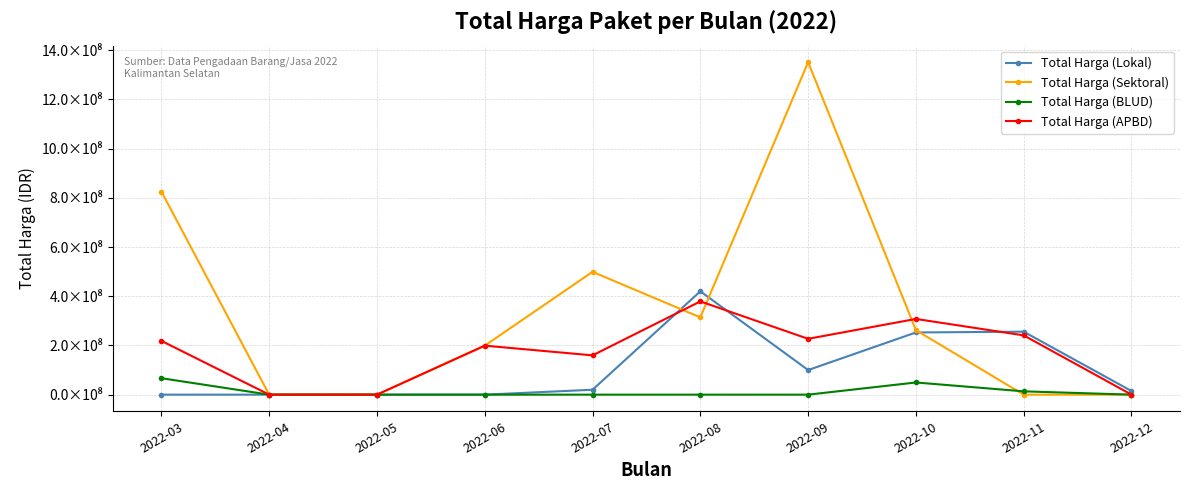

Where do Total Harga (APBD) and Total Harga (Lokal) first cross each other?

2022-07 and 2022-08